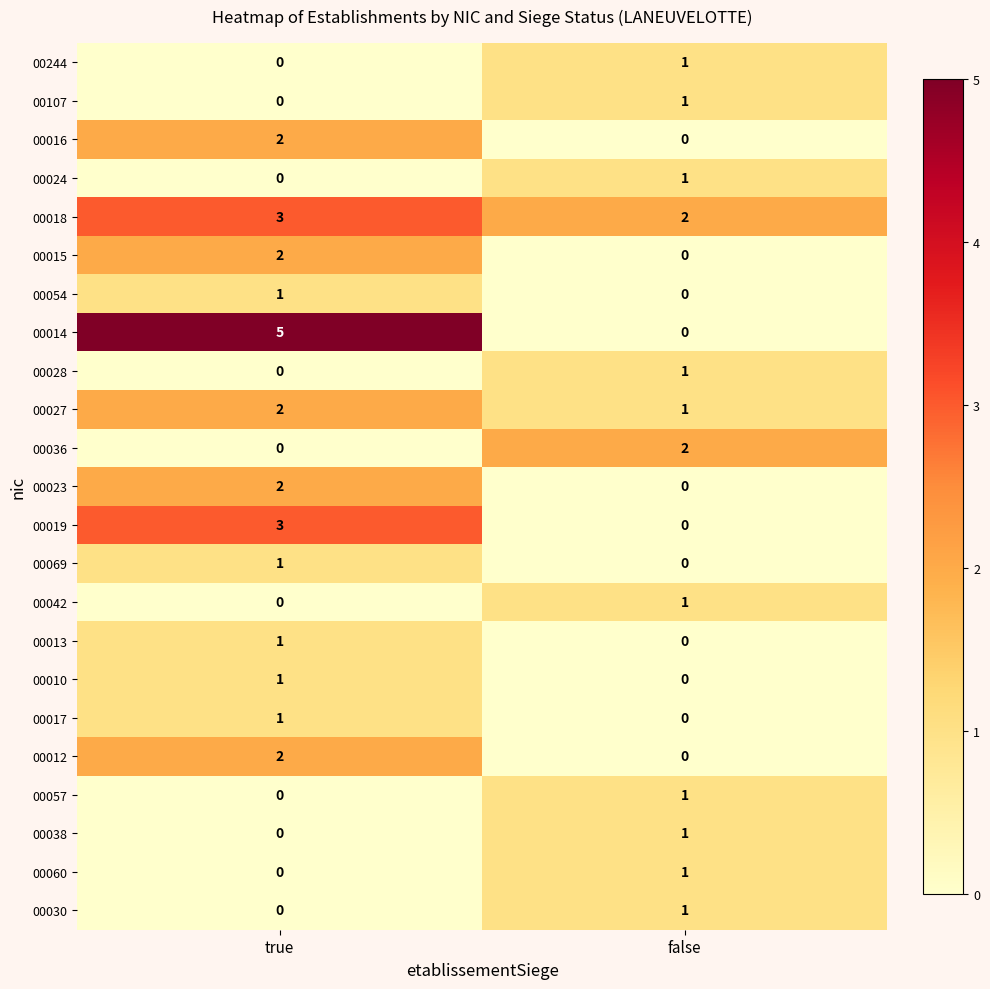

Which category has the highest value in the 00019 series?

true